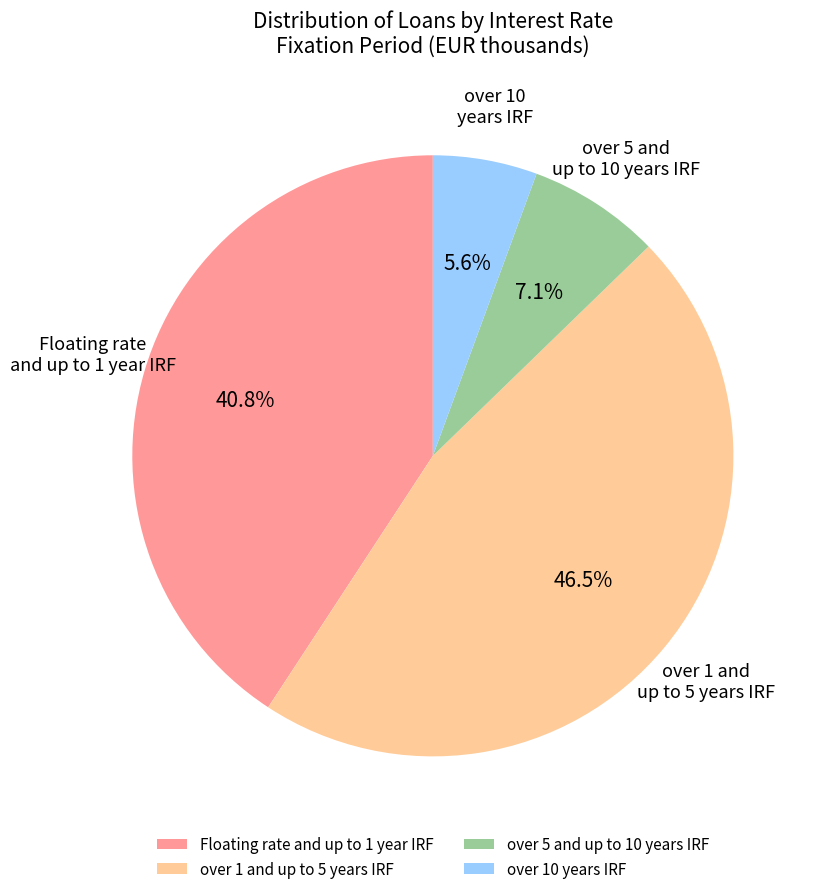

Rank the categories by value from highest to lowest.

over 1 and up to 5 years IRF, Floating rate and up to 1 year IRF, over 5 and up to 10 years IRF, over 10 years IRF